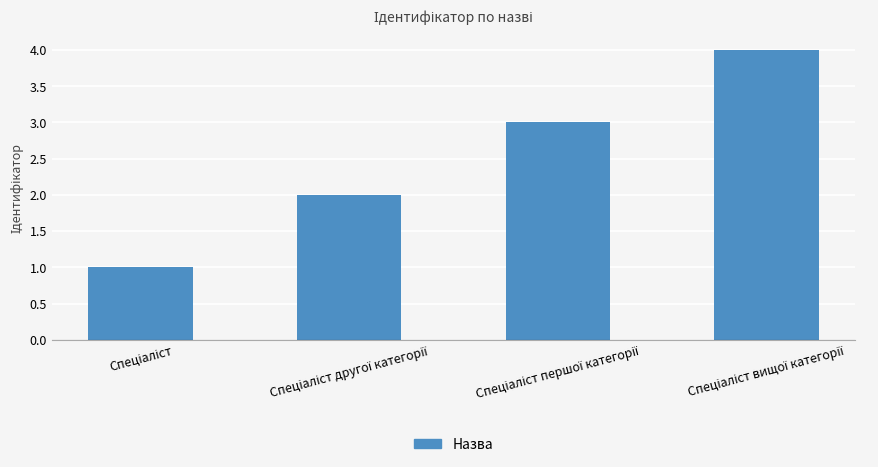

What is the sum of all values?

10